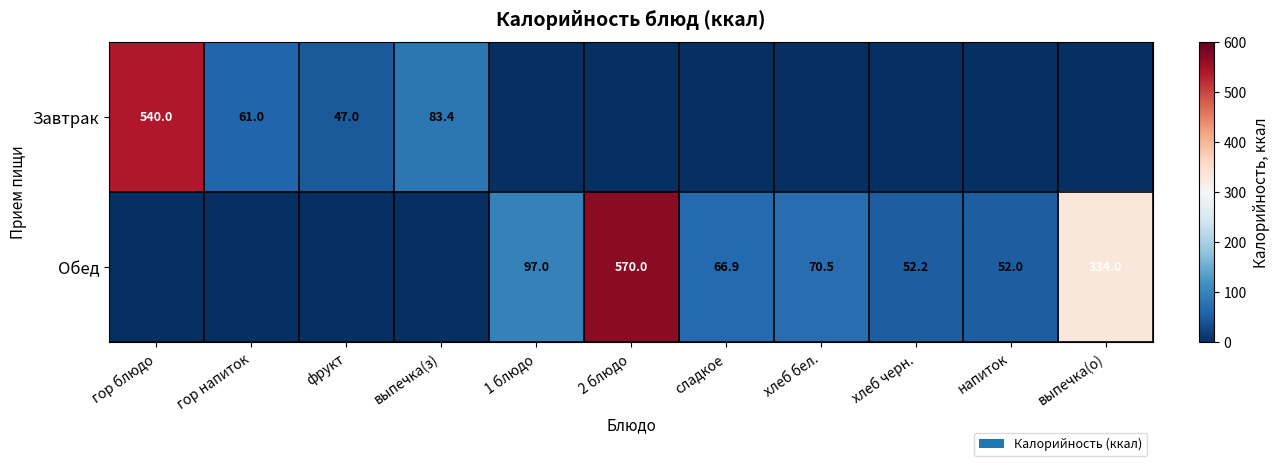

What is the sum of the Обед values at хлеб бел. and сладкое?

137.4